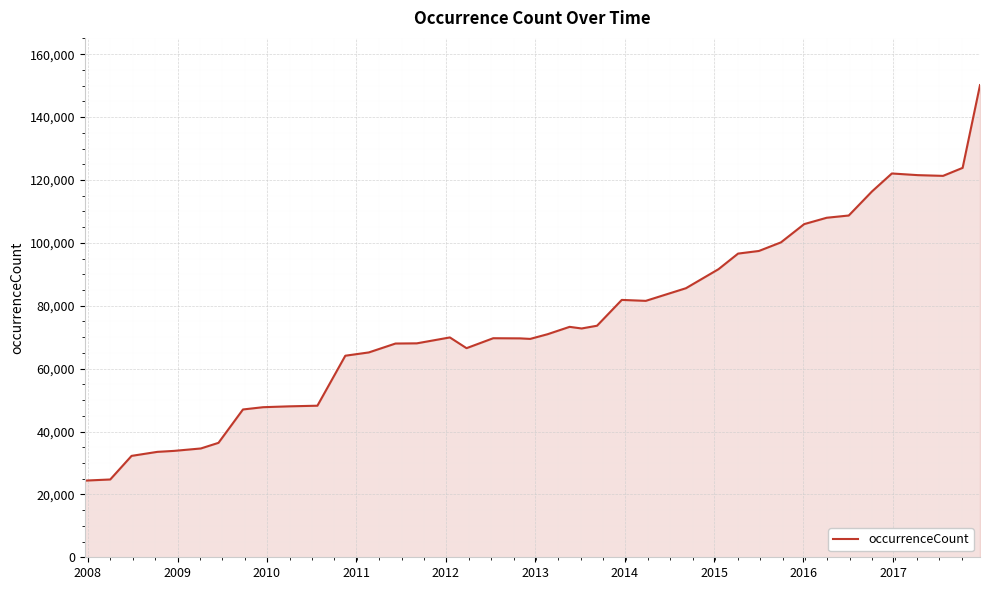

What is the maximum value shown in the chart?

150163